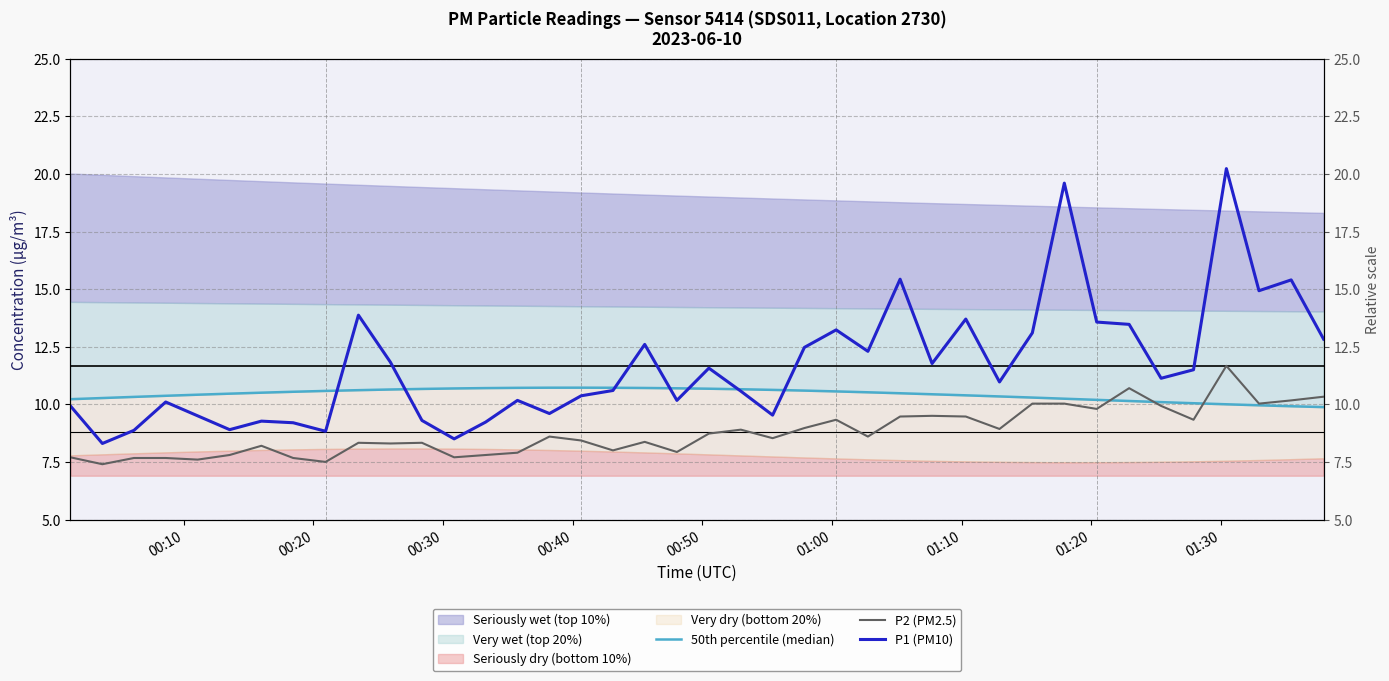

Is this an area chart (filled region under the line)?

No